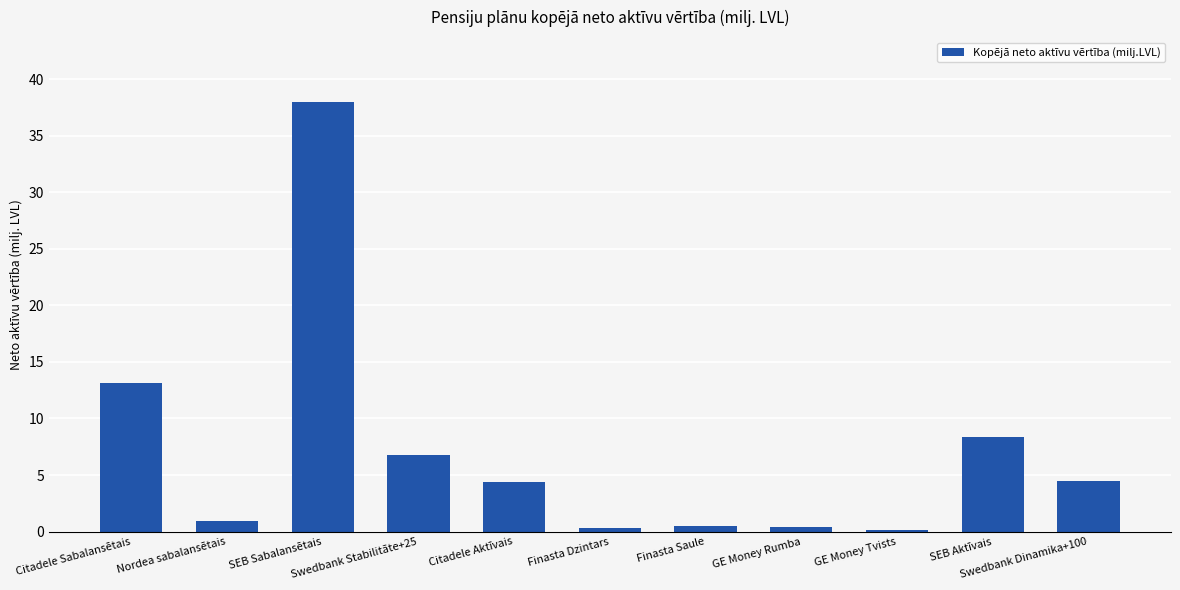

What is the sum of all values?

77.3